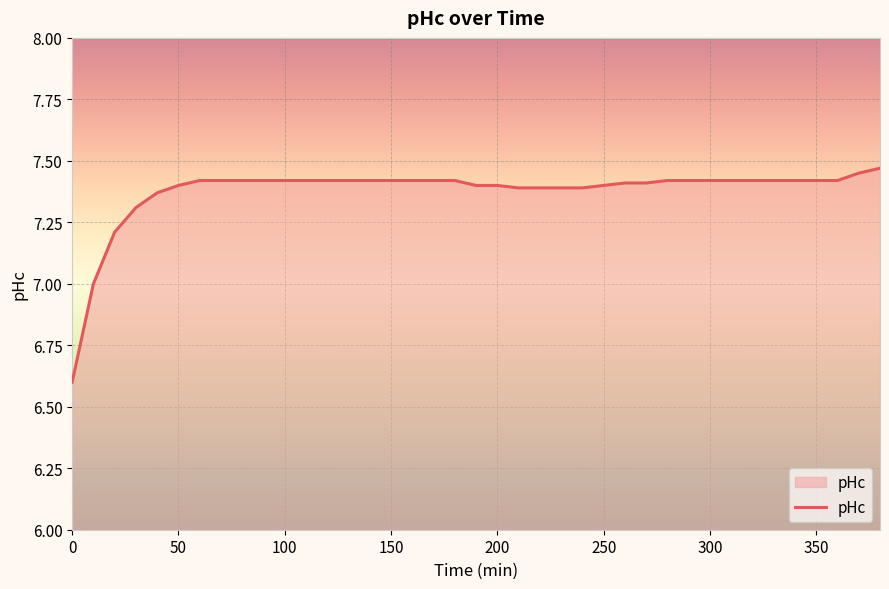

What is the minimum value shown in the chart?

6.6